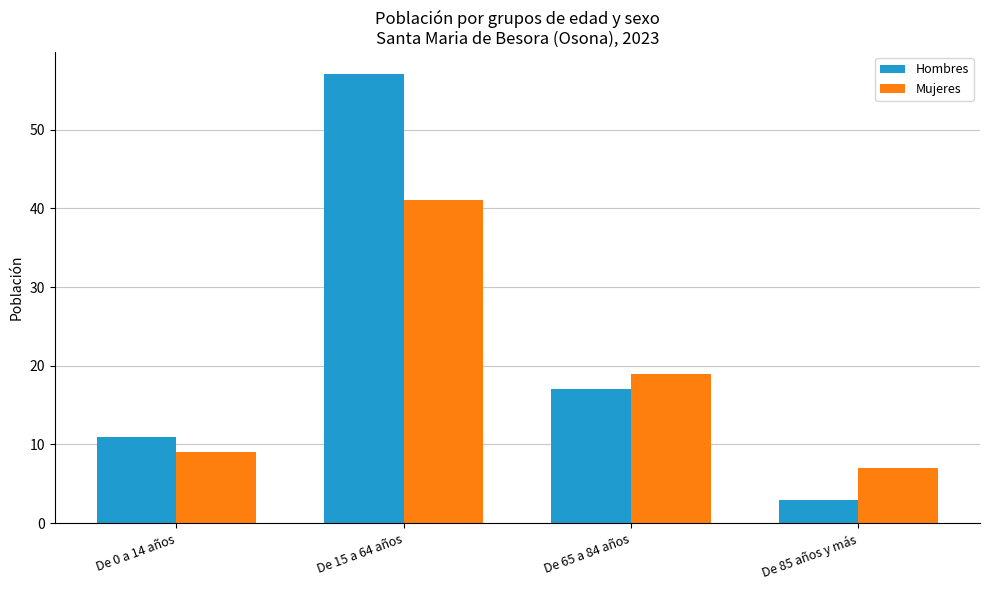

Reading left to right, what are all the values shown in this chart?

Hombres: 11	57	17	3
Mujeres: 9	41	19	7